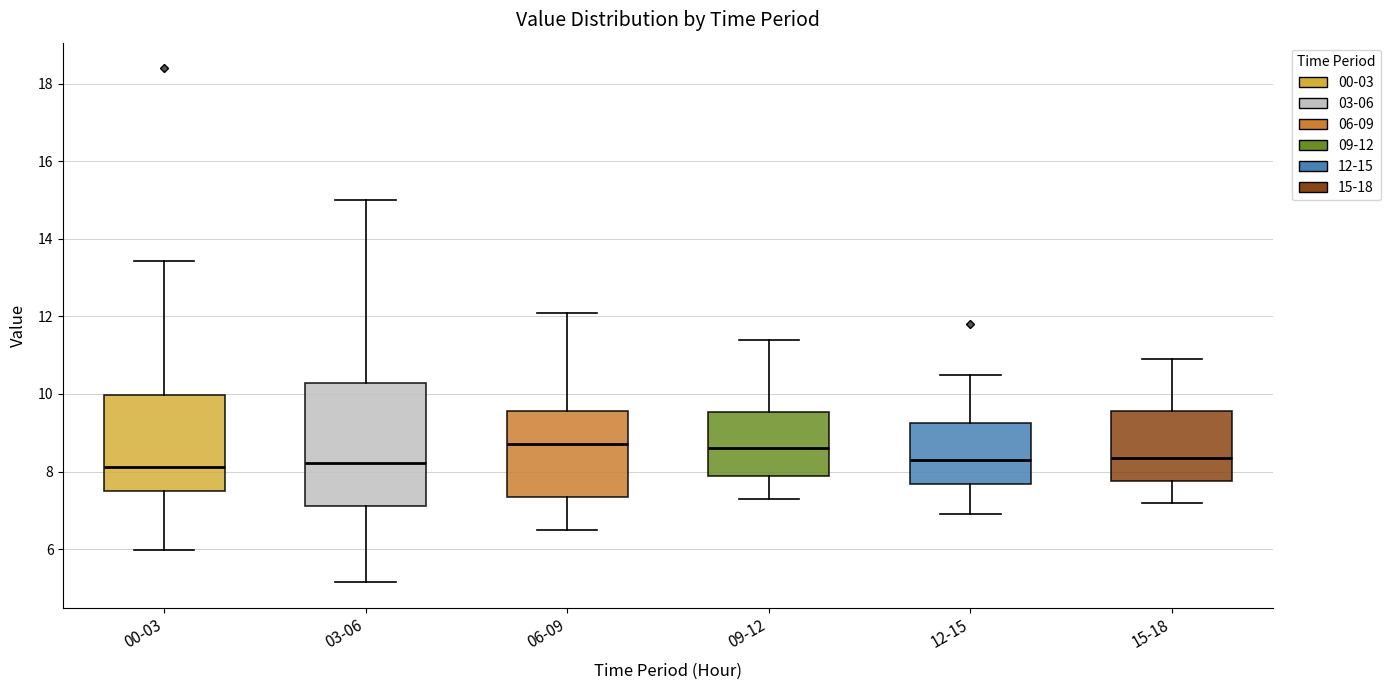

Which box is the tallest, from its lower edge to its upper edge?

03-06